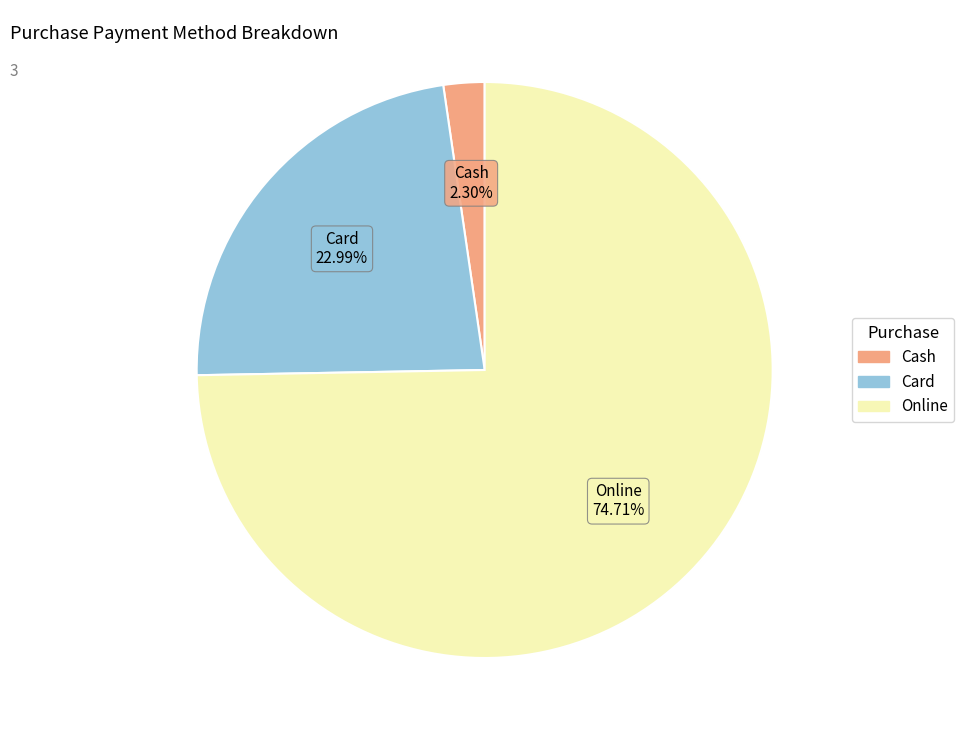

Count the number of slices in the pie.

3